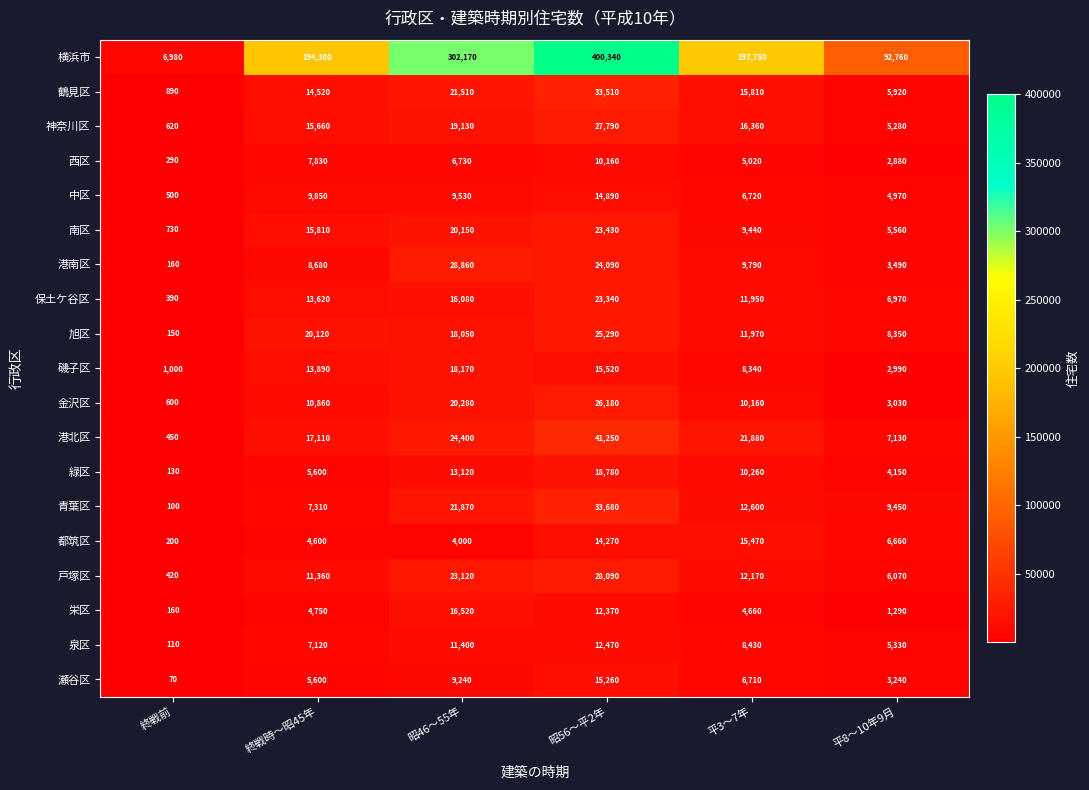

Where does the 中区 series first go above 9530?

終戦時～昭45年